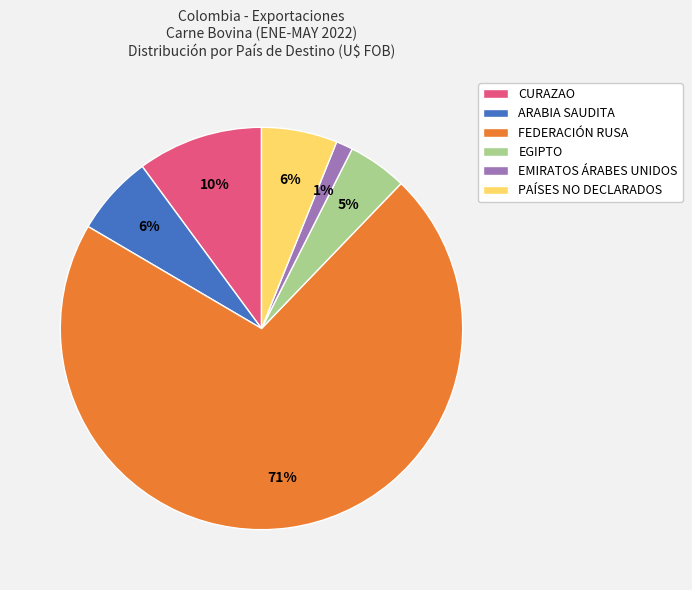

Combined, do EGIPTO and CURAZAO account for over 50%?

No